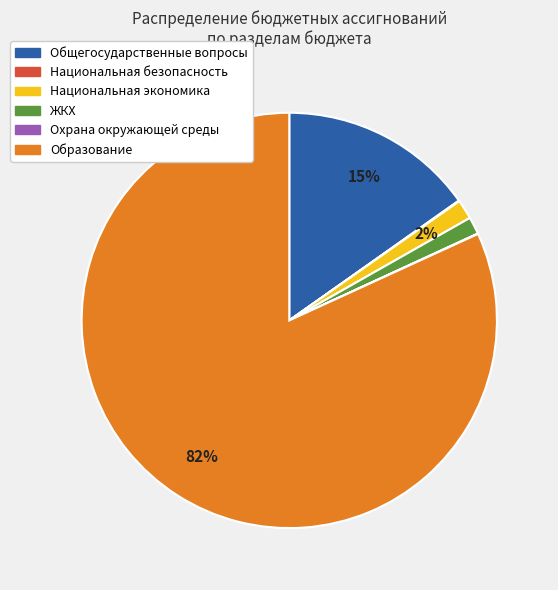

Is there a majority slice in this chart?

Yes